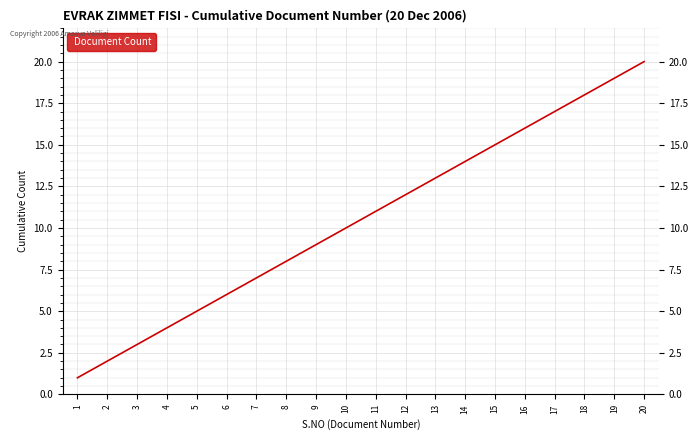

True or false: the data shows 9 at 9.

True